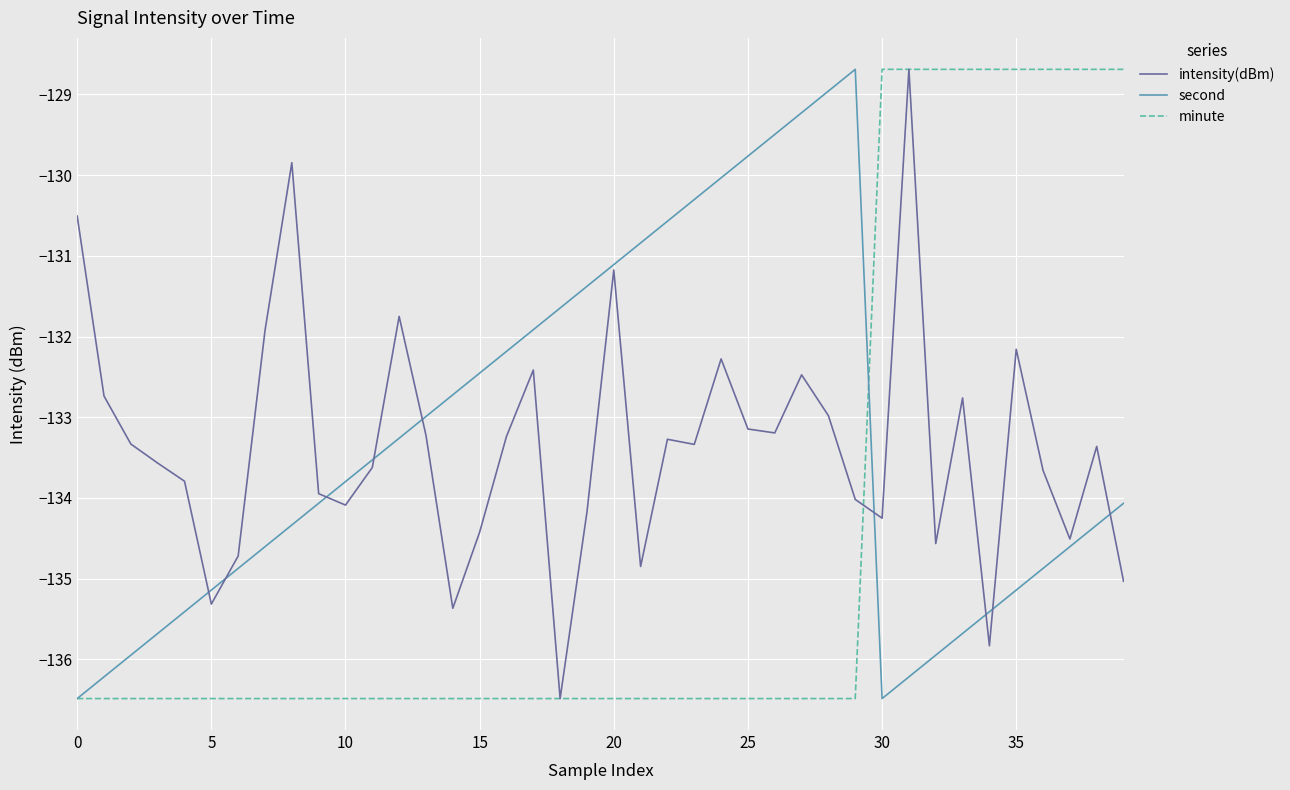

What is the highest value of the second series?

-128.7